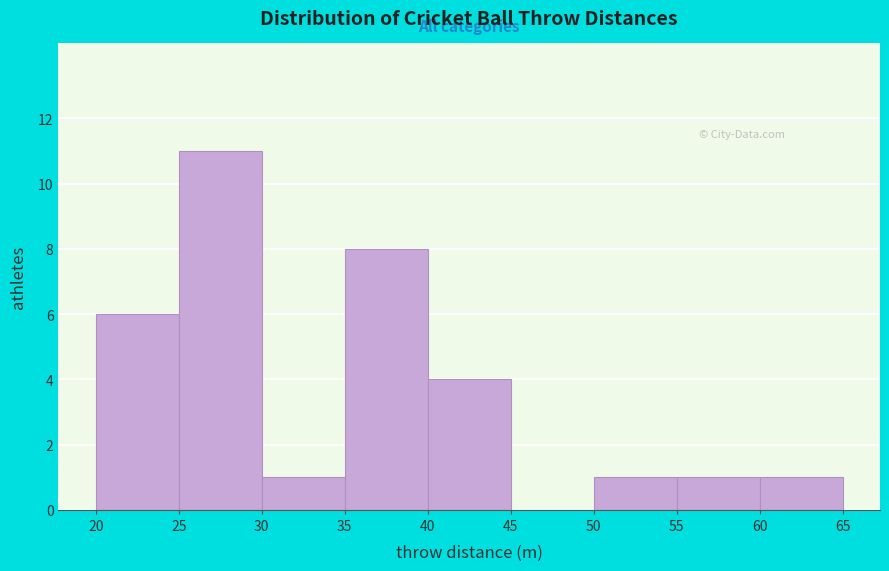

Over which range of the x-axis is the bar tallest?

25 to 30